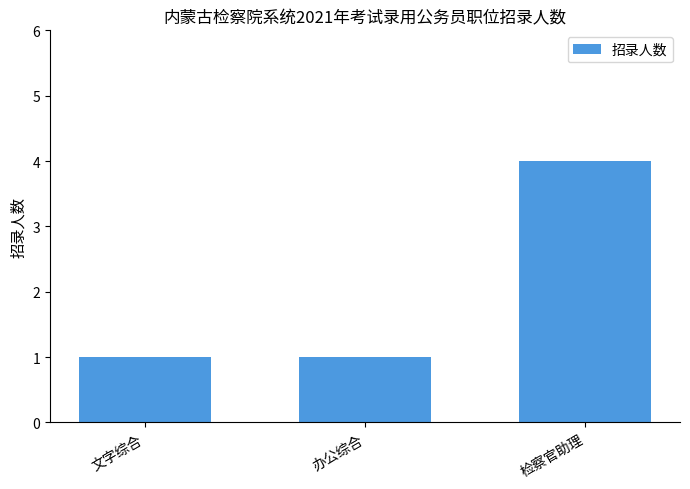

What is the difference between the values at 检察官助理 and 文字综合?

3